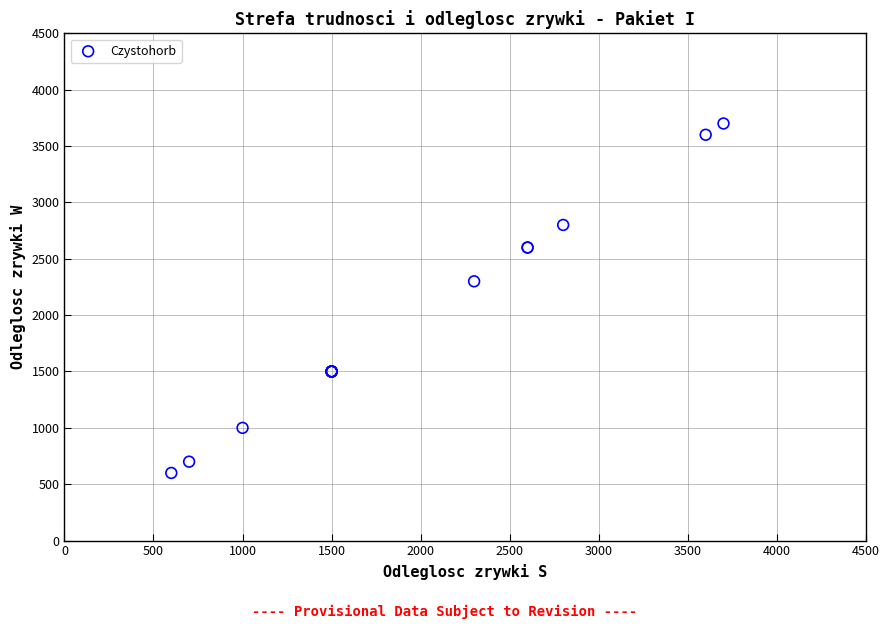

What Y value in the scatter plot is closest to 2150?

2300